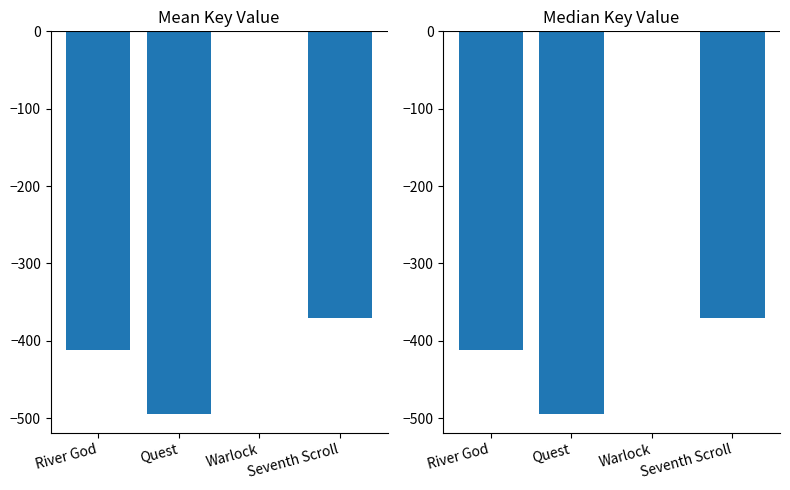

What is the average value of the Key (median-normalized) series?

-319